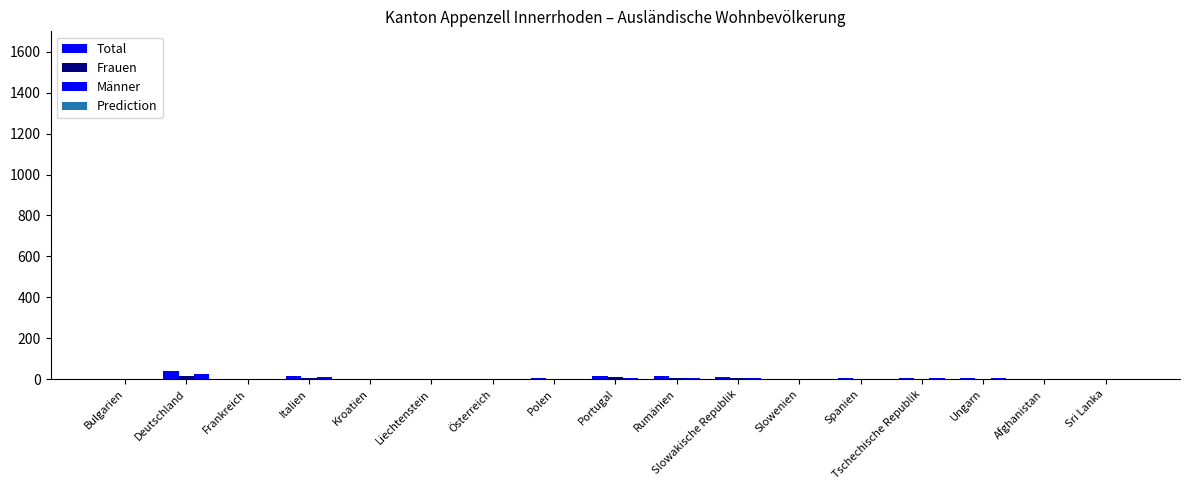

What is the average value of the Männer series?

4